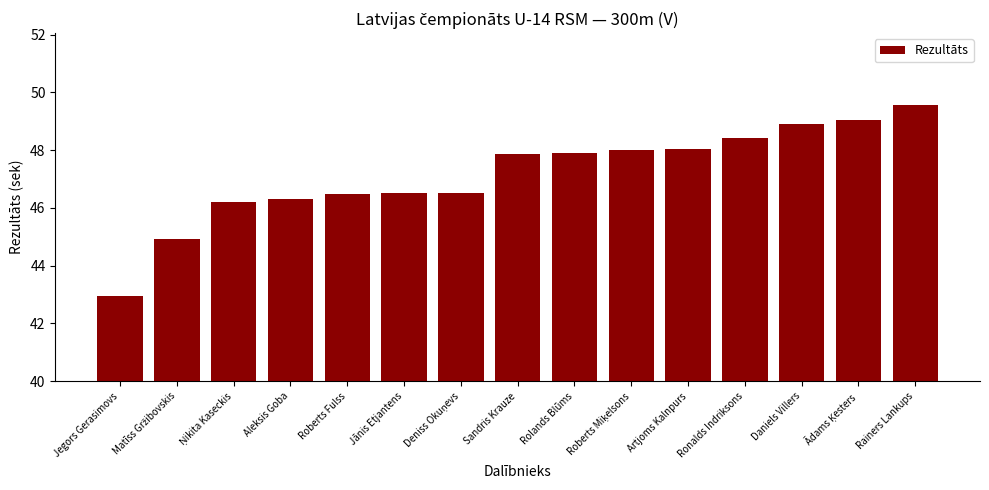

What is the sum of all values?

707.7